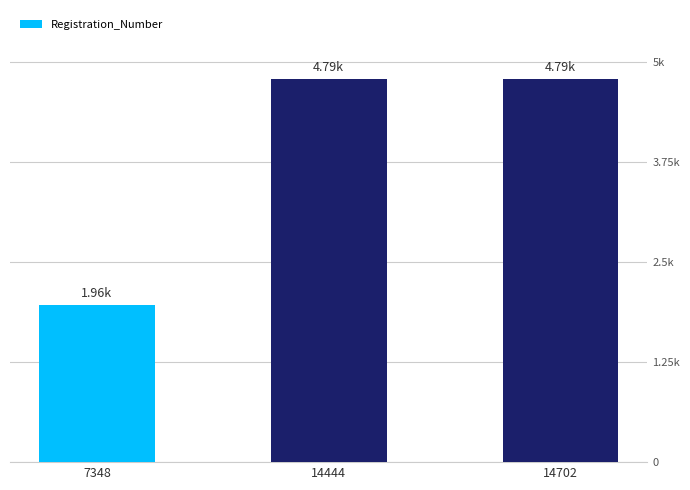

What is the smallest value displayed?

1962